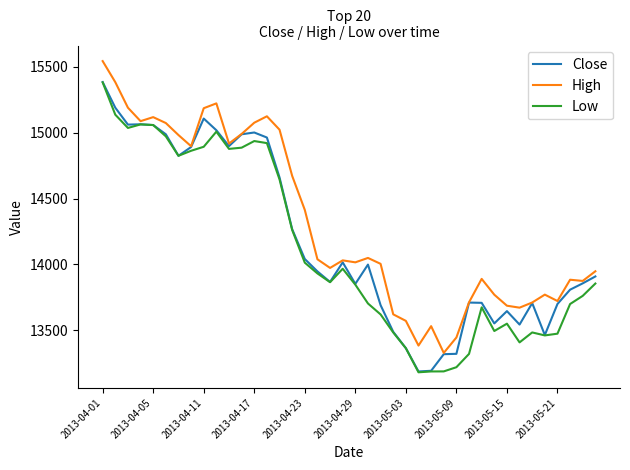

Which series has the largest total across all categories?

High